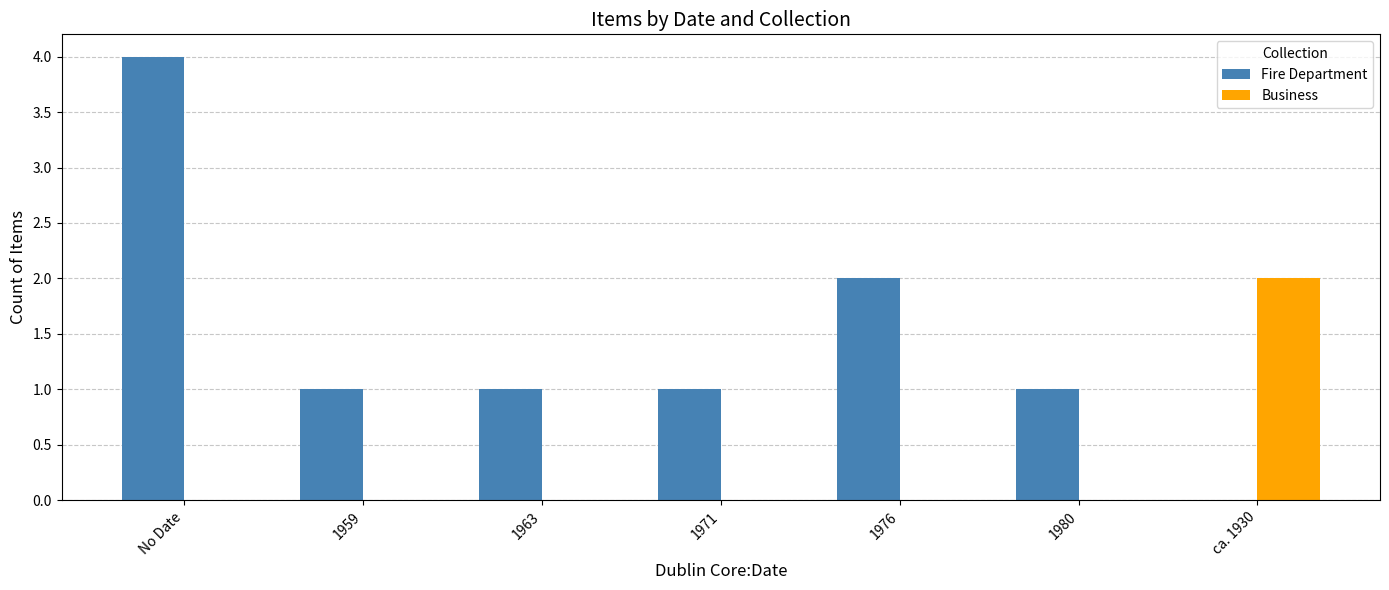

The Fire Department series shows 1 at 1971. True or false?

True